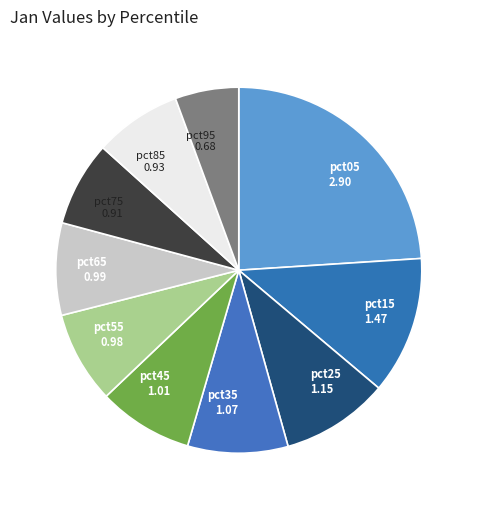

Which category has the smallest portion of the pie?

pct95